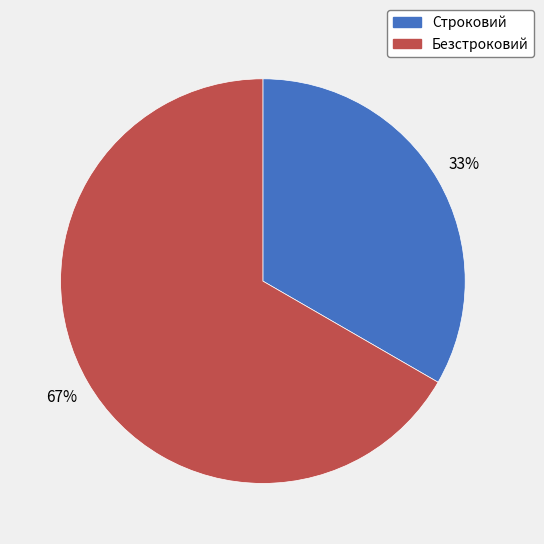

Rank the categories by value from highest to lowest.

Безстроковий, Строковий